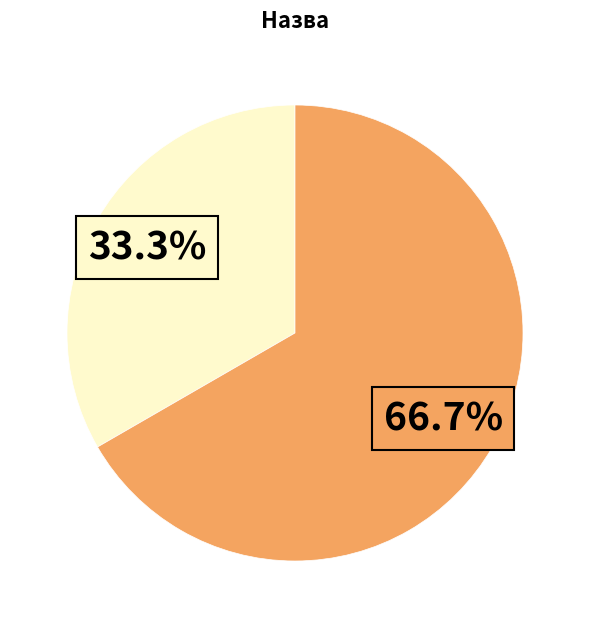

How many slices are in this pie chart?

2